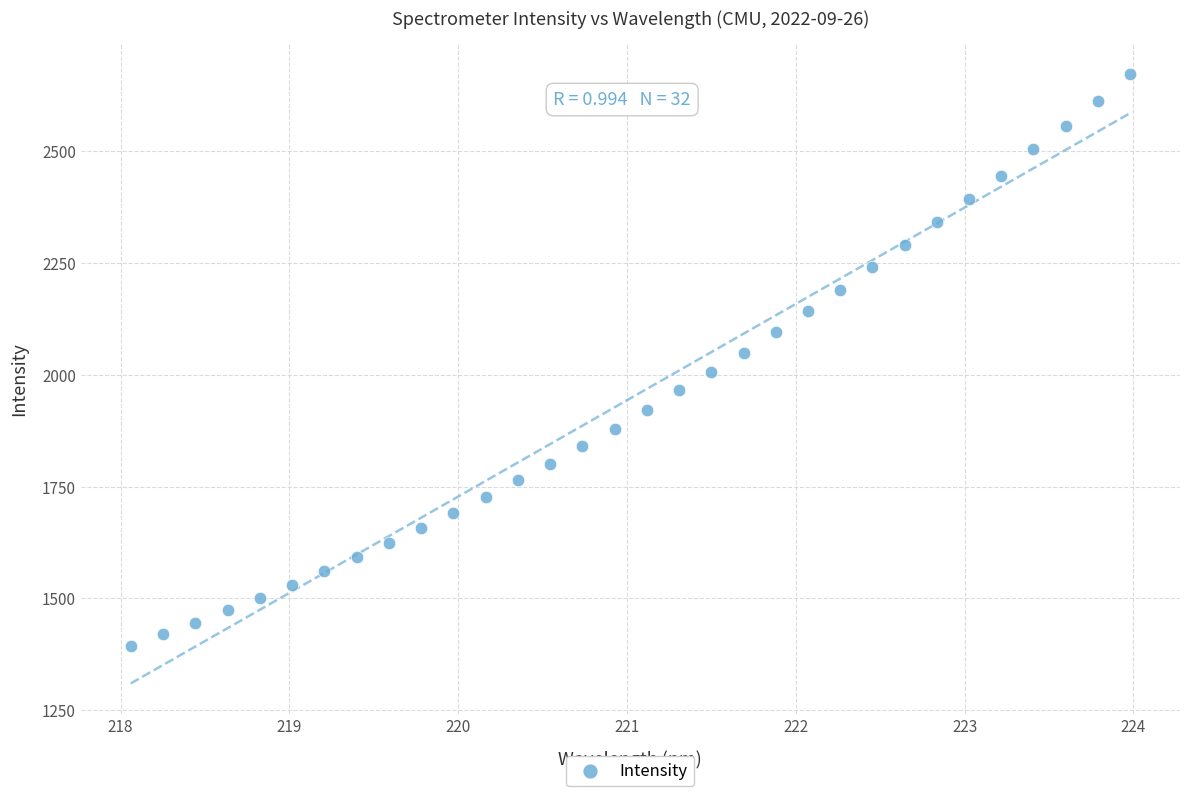

What is the range of X values (max minus min)?

5.9